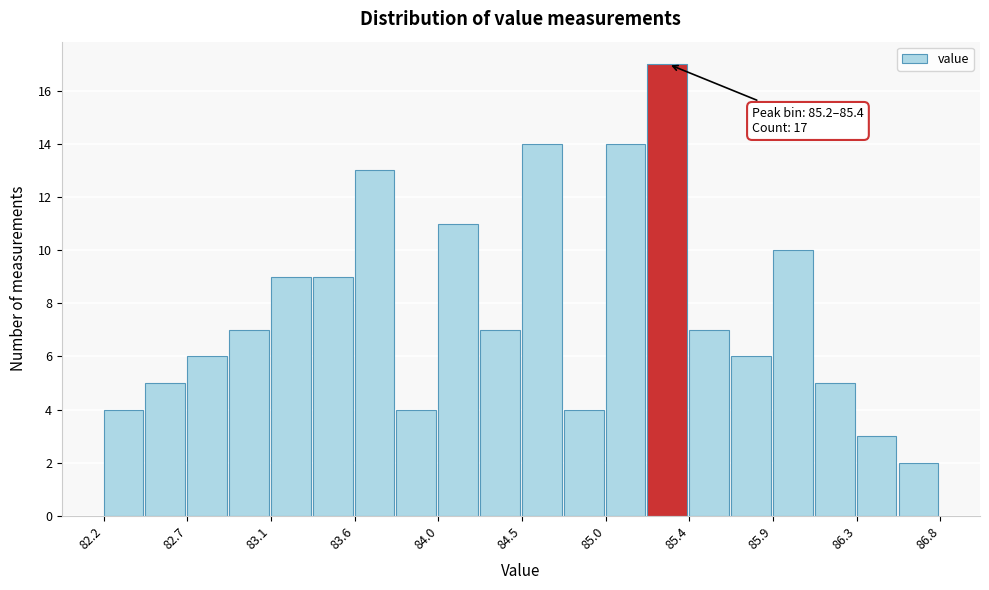

Over which range of the x-axis is the bar tallest?

85.19 to 85.42